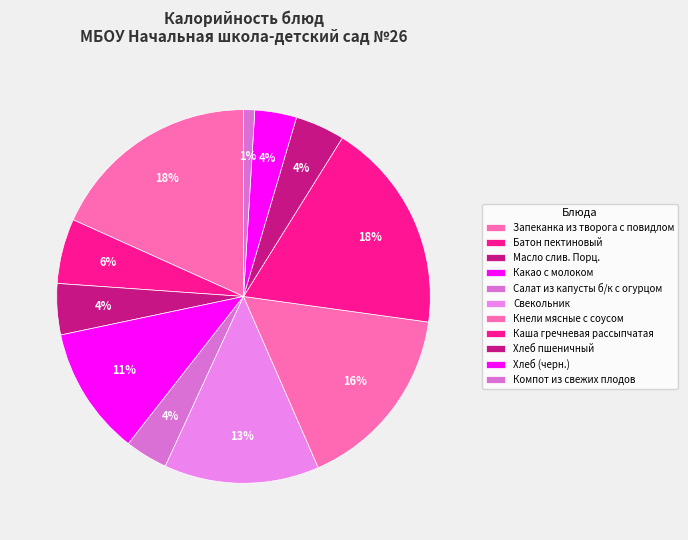

What is the smallest slice in the pie chart?

Компот из свежих плодов